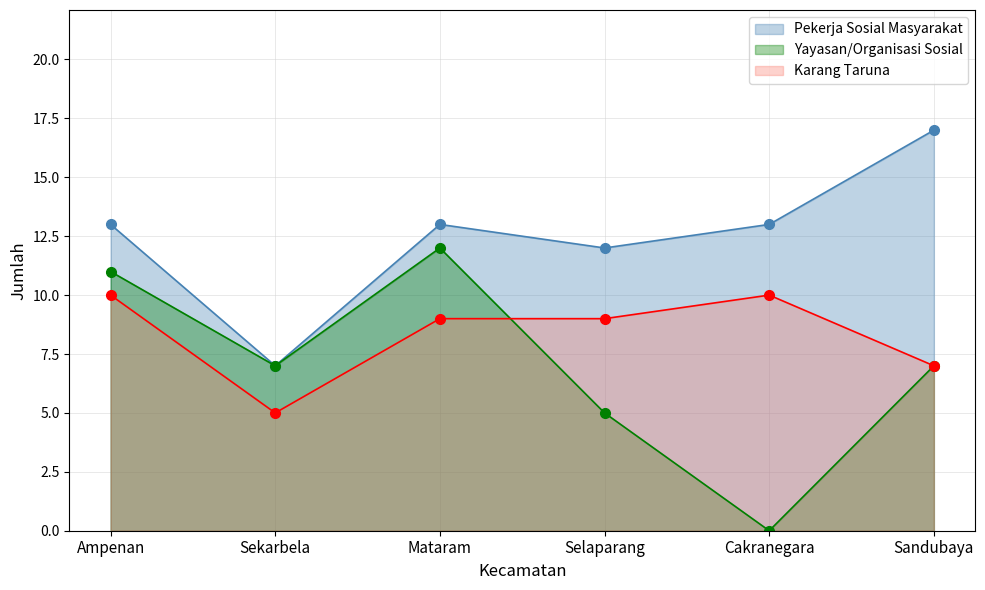

Which category has the lowest value in the Yayasan/Organisasi Sosial series?

Cakranegara